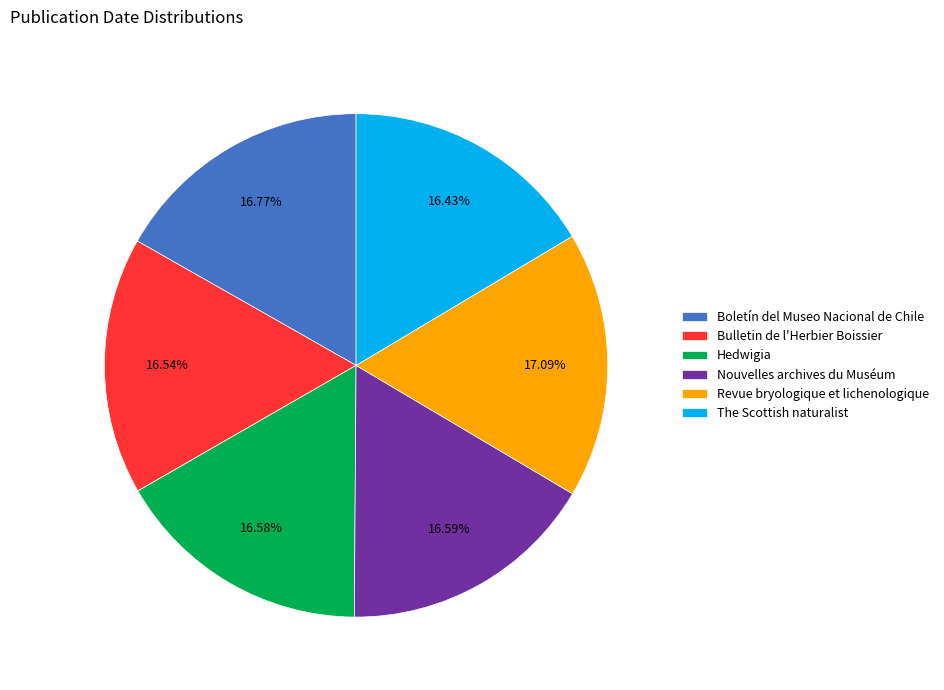

What is the total percentage of Hedwigia and Nouvelles archives du Muséum?

33.2%